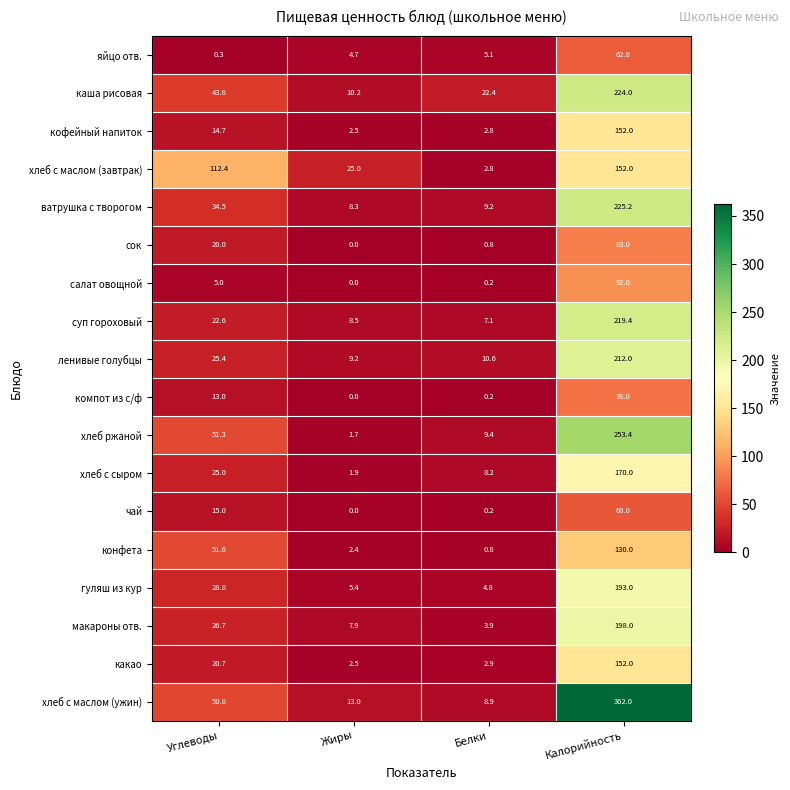

True or false: какао has a value of 20.7 at Углеводы.

True